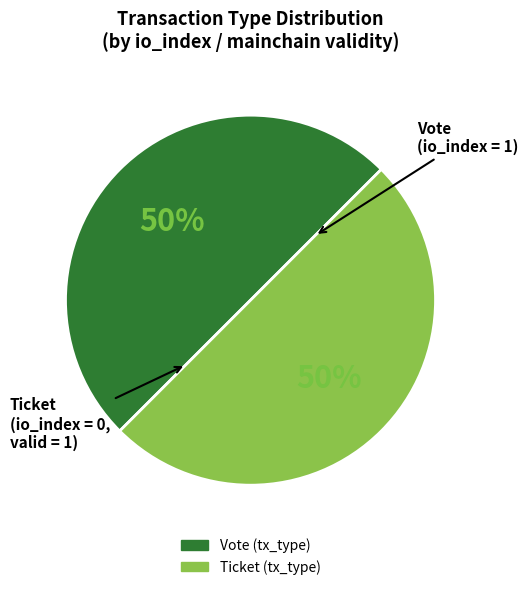

Count the number of slices in the pie.

2